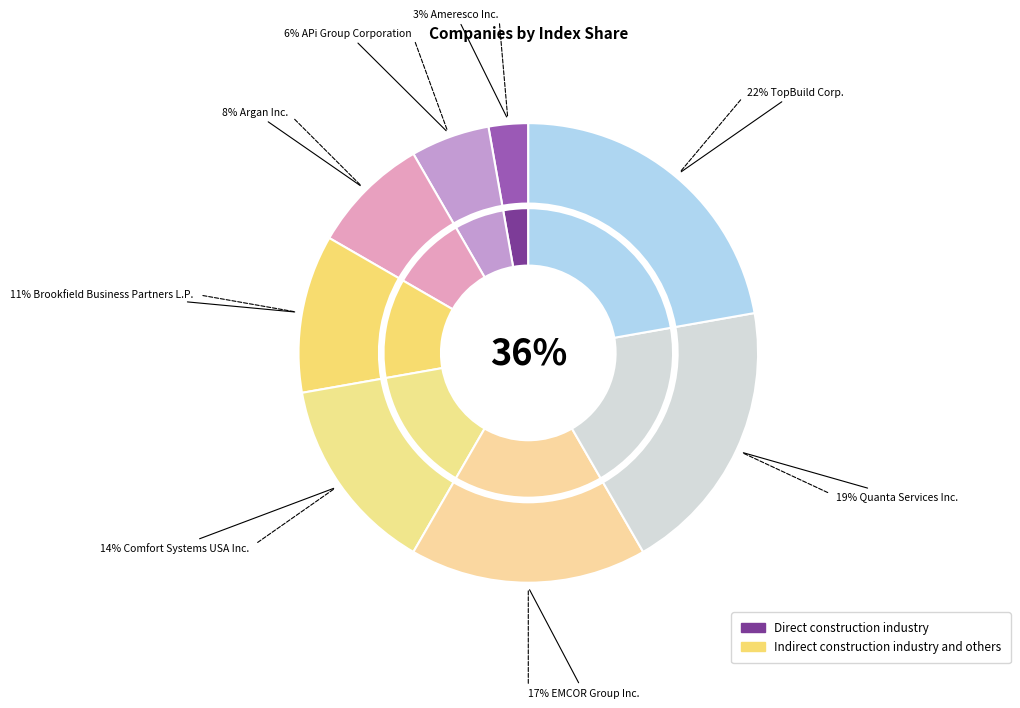

Which category has the biggest portion of the pie?

TopBuild Corp.